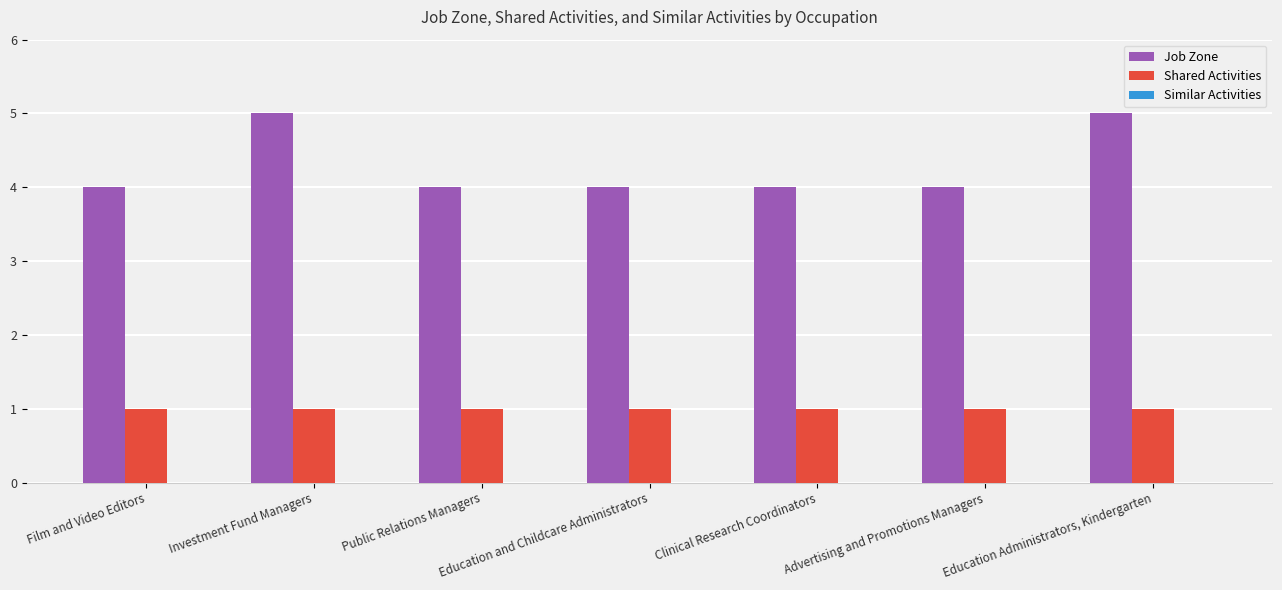

At Advertising and Promotions Managers, list the series in order from smallest to largest.

Shared Activities, Job Zone